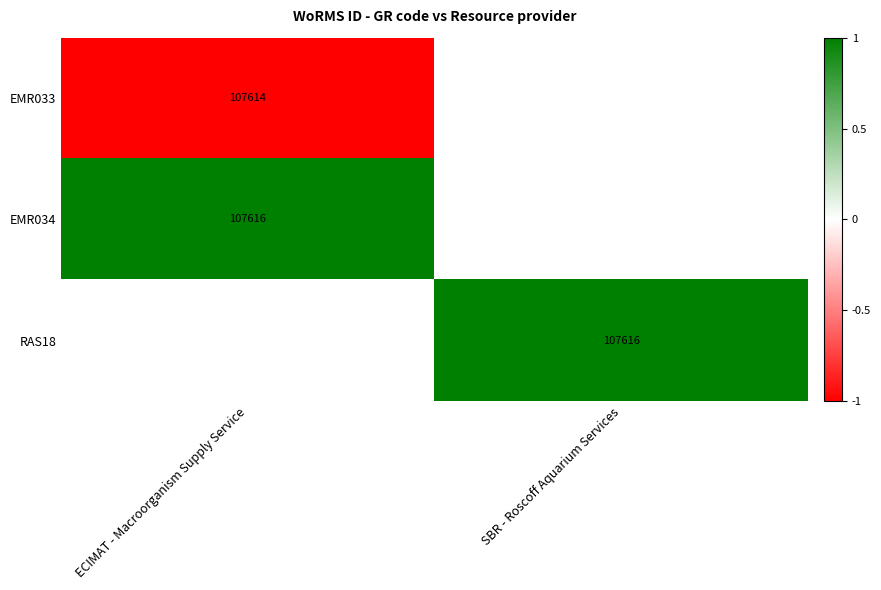

Is the value of EMR034 at ECIMAT - Macroorganism Supply Service greater than the value of EMR033 at ECIMAT - Macroorganism Supply Service?

Yes